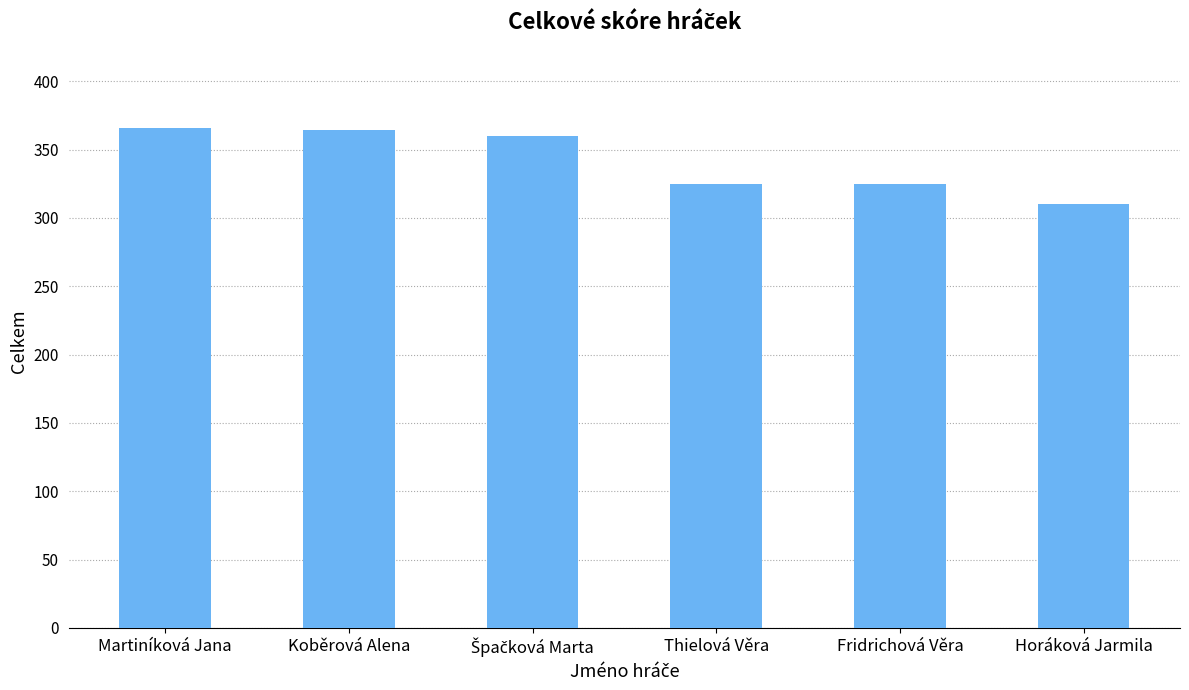

What is the average value?

342